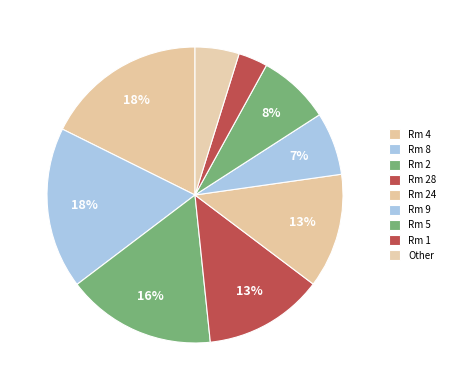

Count the number of slices in the pie.

9